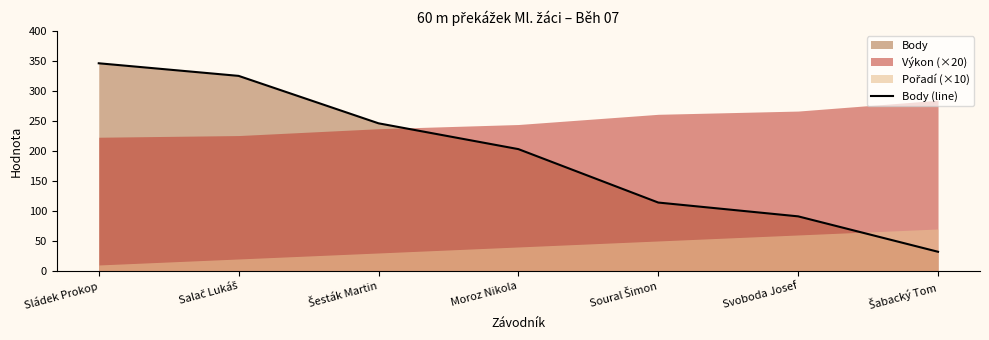

What is the value of the 4th point from the left?

203